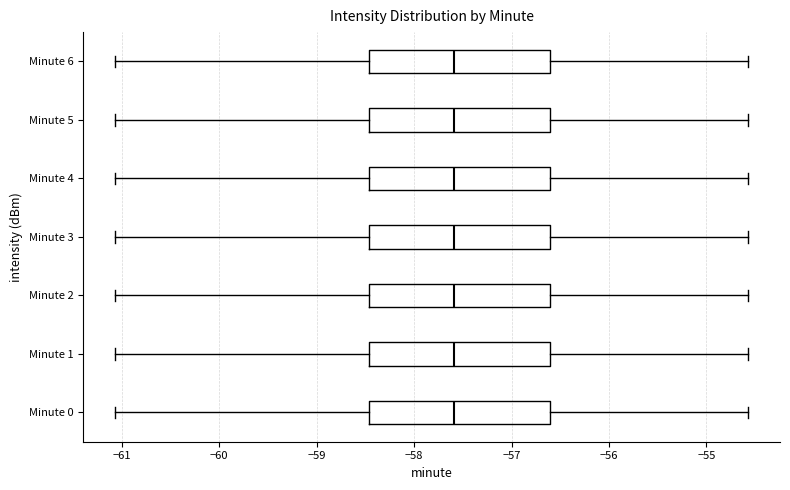

Reading bottom to top, read every box against the x-axis: the position of its median line, the range the box covers, and the ends of its whiskers. The values are not printed on the chart, so give them approximately, as read against the axis.

Minute 0: median -57.6, box -58.5 to -56.6, whiskers -61.1 to -54.6
Minute 1: median -57.6, box -58.5 to -56.6, whiskers -61.1 to -54.6
Minute 2: median -57.6, box -58.5 to -56.6, whiskers -61.1 to -54.6
Minute 3: median -57.6, box -58.5 to -56.6, whiskers -61.1 to -54.6
Minute 4: median -57.6, box -58.5 to -56.6, whiskers -61.1 to -54.6
Minute 5: median -57.6, box -58.5 to -56.6, whiskers -61.1 to -54.6
Minute 6: median -57.6, box -58.5 to -56.6, whiskers -61.1 to -54.6